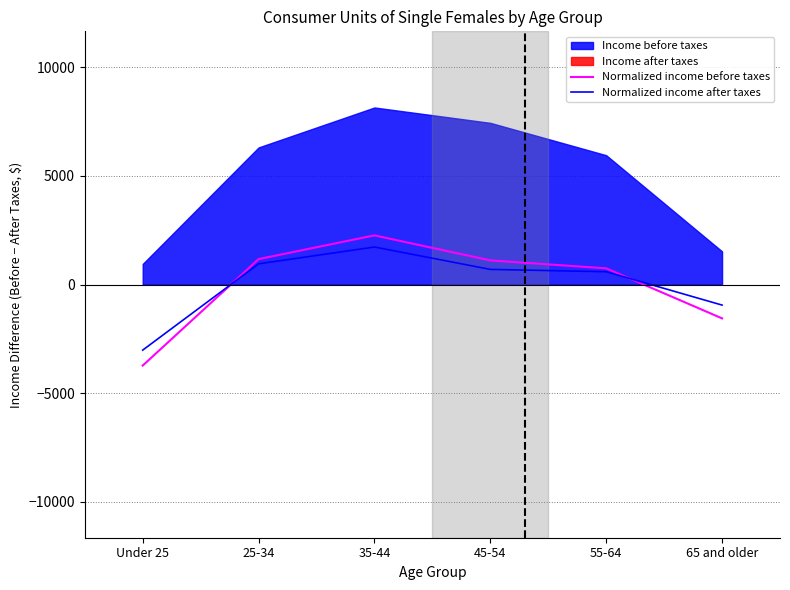

True or false: Normalized income after taxes has a value of -574.0 at 65 and older.

False